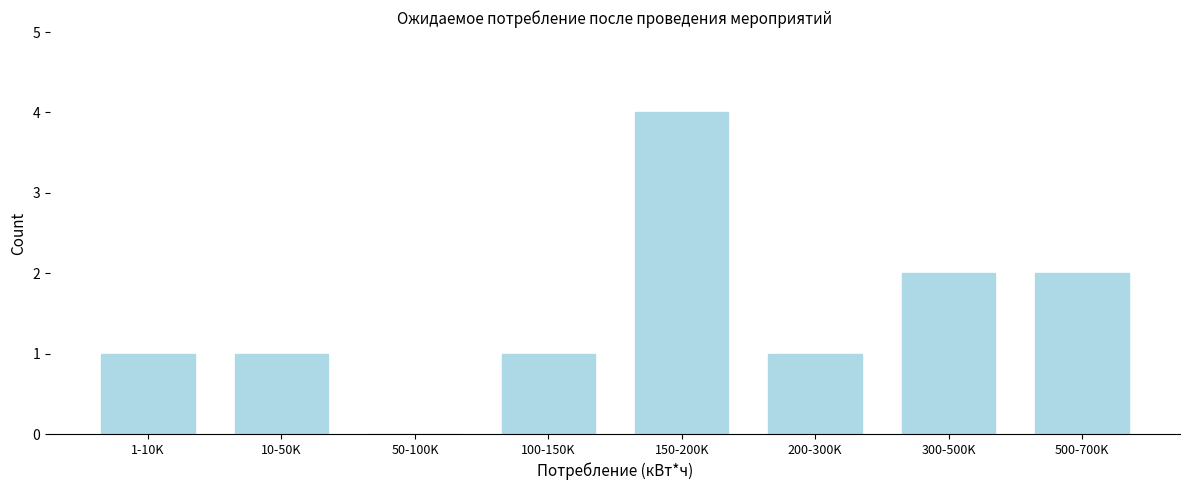

Reading left to right, what are all the values shown in this chart?

1-10K=1	10-50K=1	50-100K=0	100-150K=1	150-200K=4	200-300K=1	300-500K=2	500-700K=2